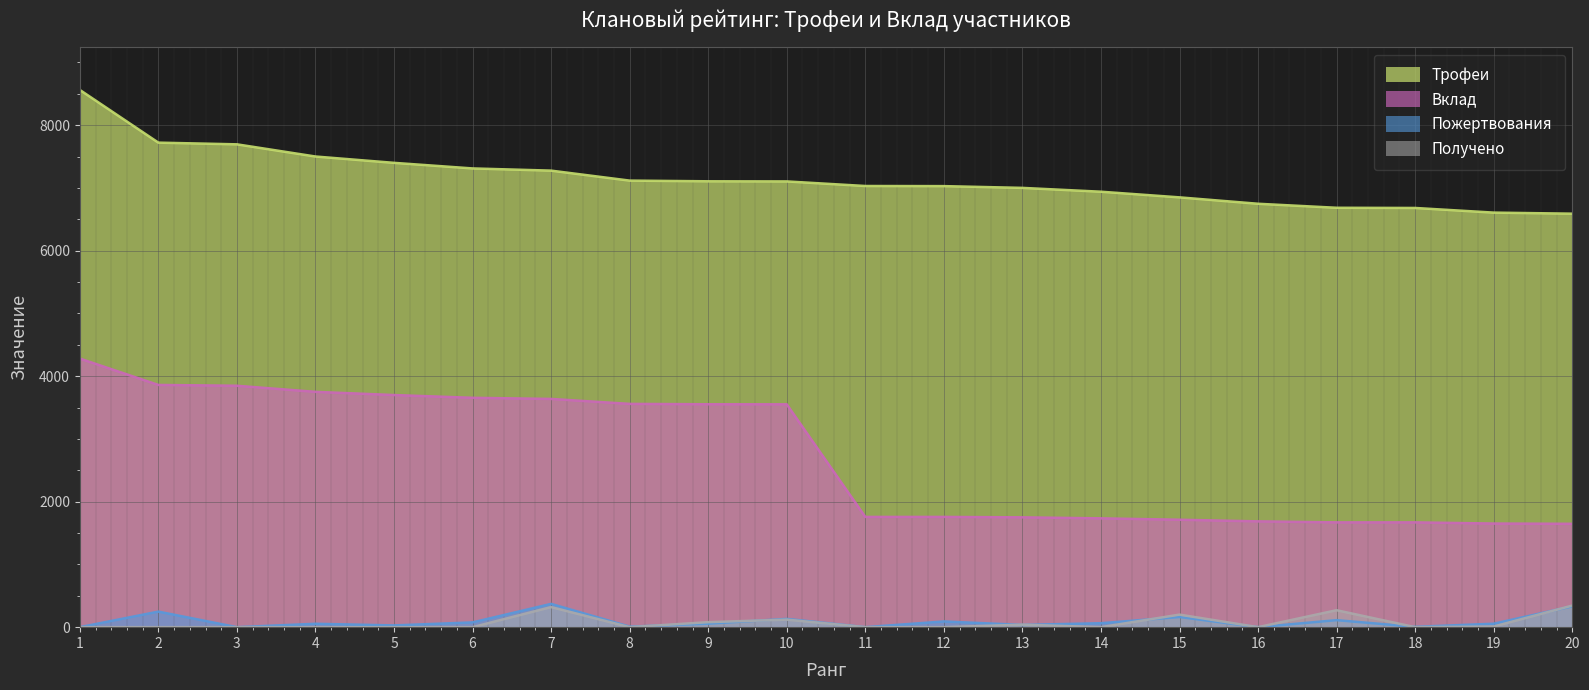

True or false: Вклад and Пожертвования intersect in this chart.

False